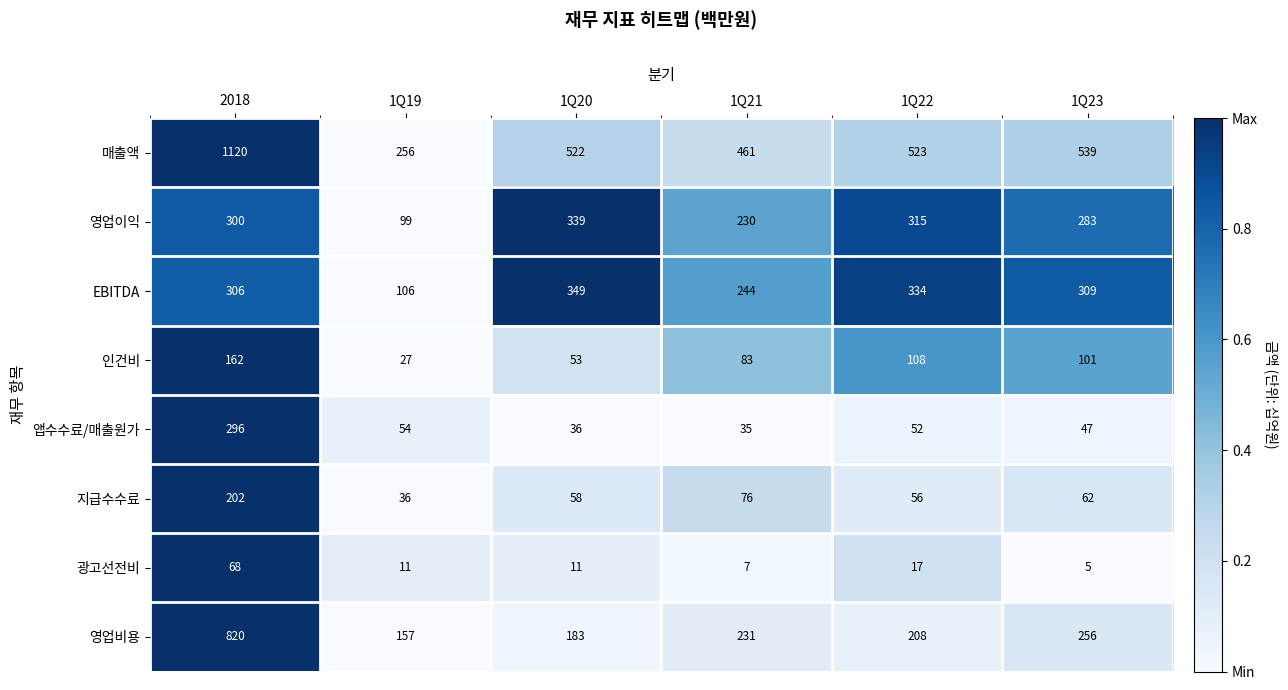

At which category is the sum across all series the highest?

2018